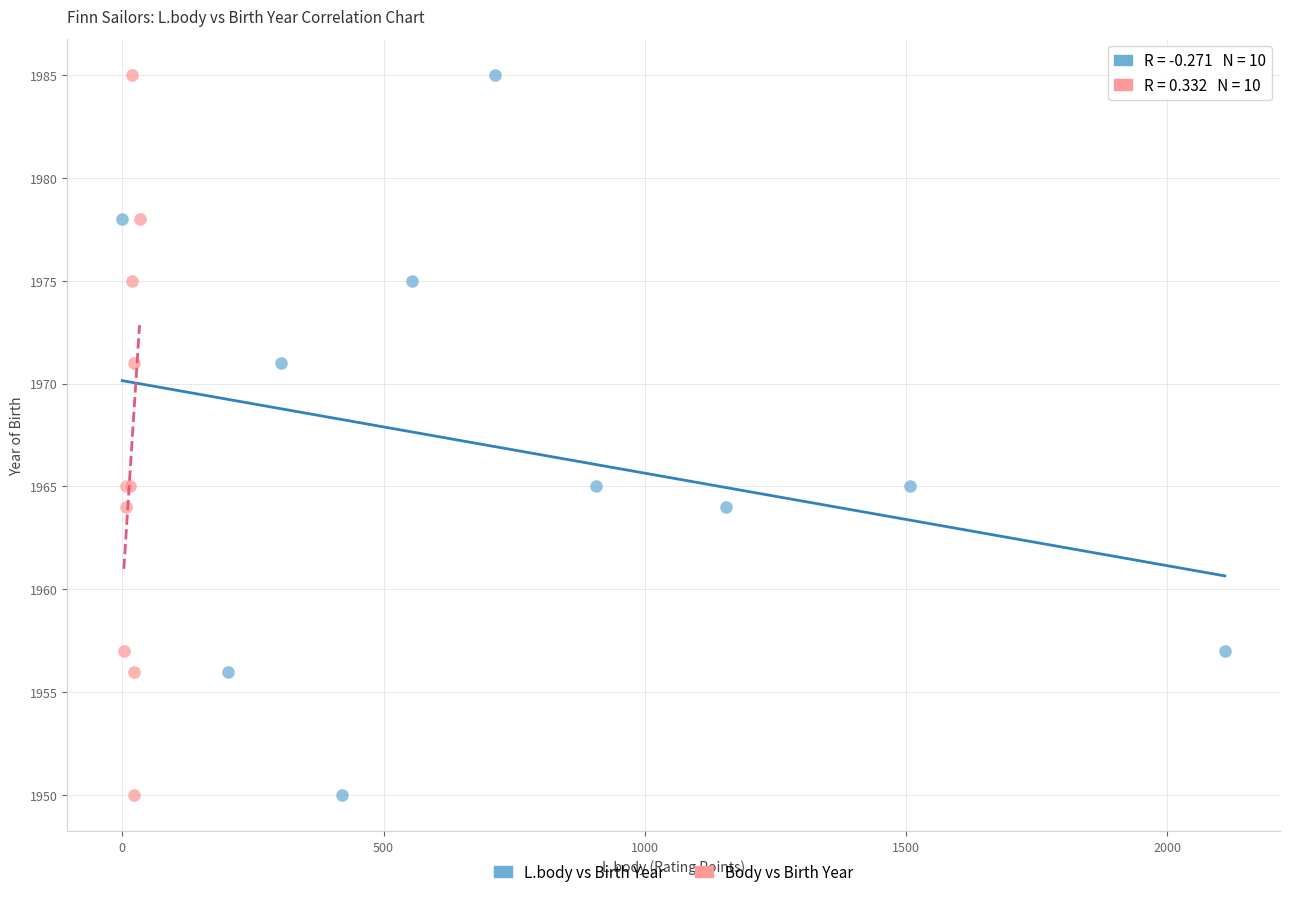

What are all the series names shown in the legend?

L.body vs Birth Year, Body vs Birth Year